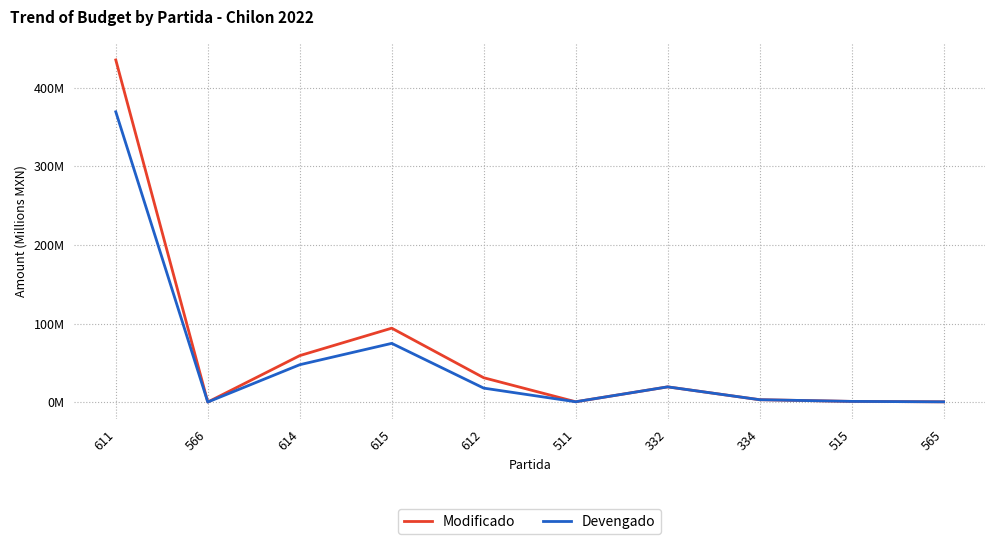

Which series changed the most between 614 and 612?

Devengado